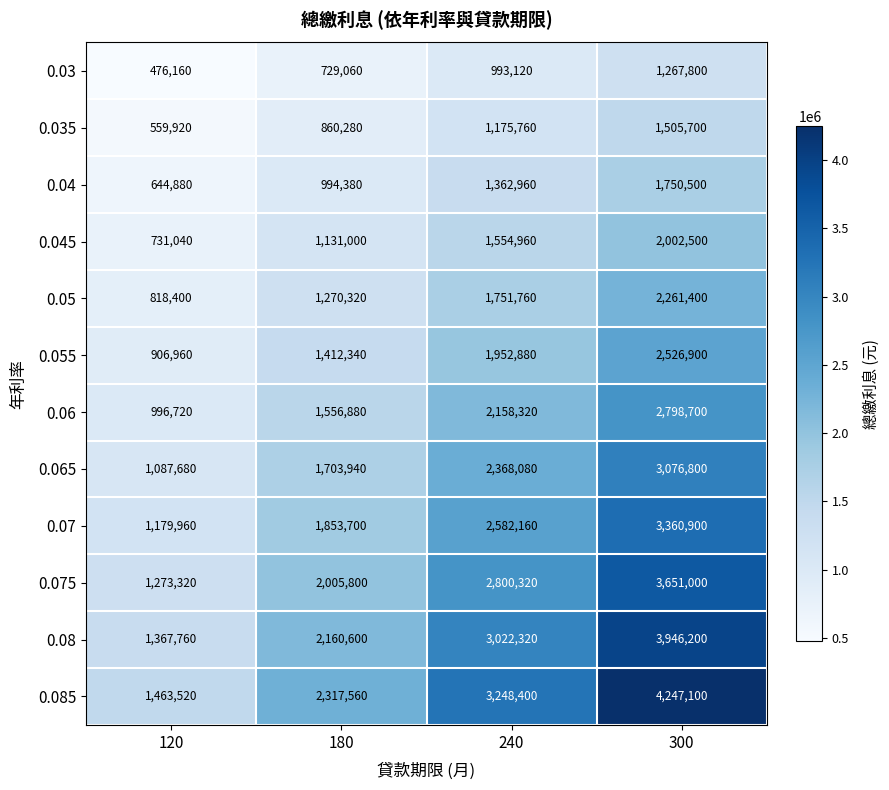

What is the sum of the 0.04 values at 180 and 300?

2744880